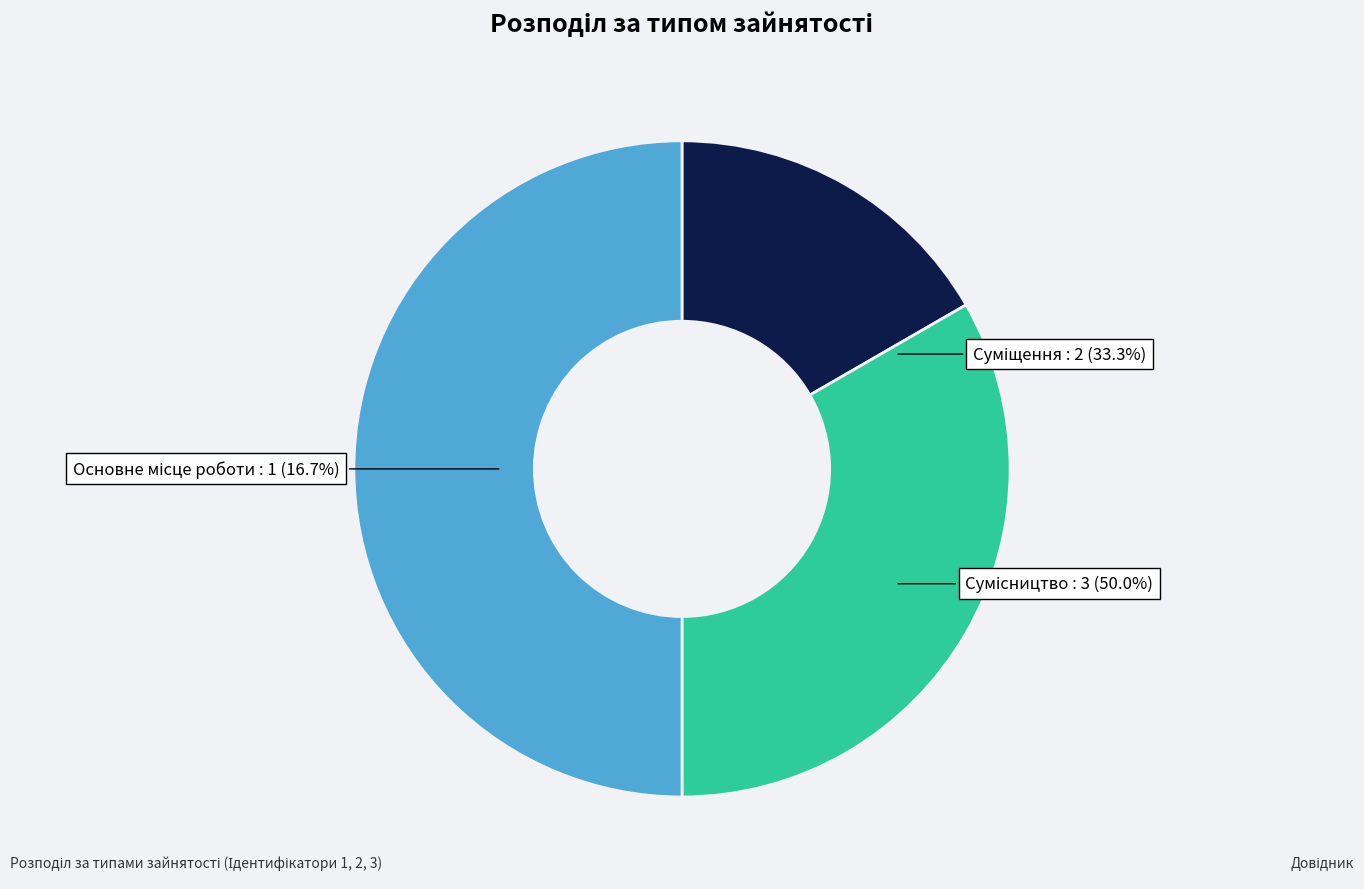

How much of the chart is everything except Суміщення?

66.7%